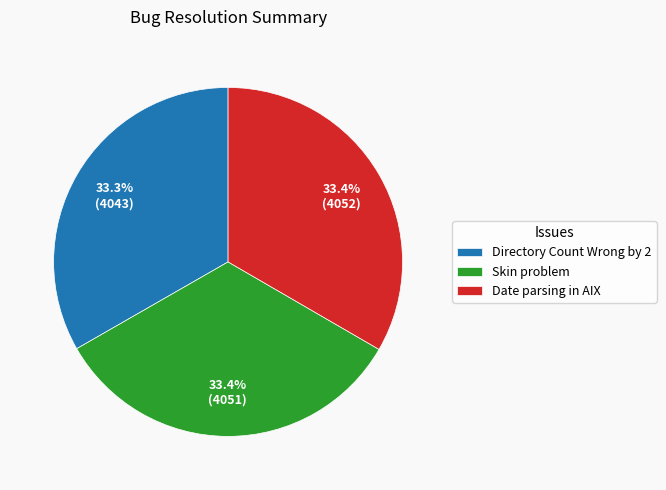

Is Date parsing in AIX the majority of the pie?

No